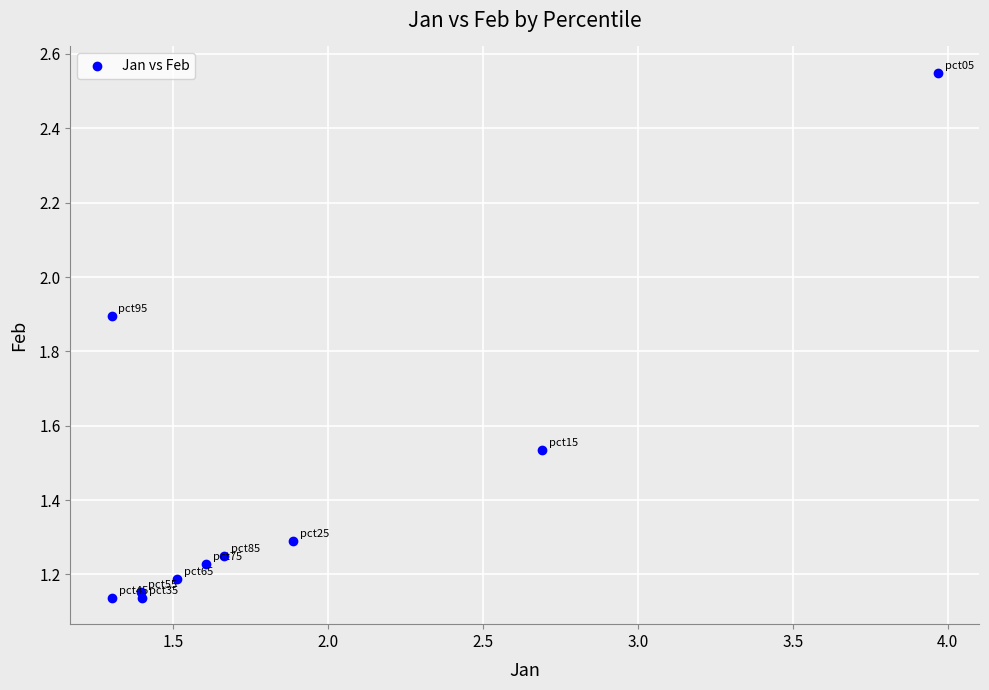

What is the range of Y values (max minus min)?

1.4